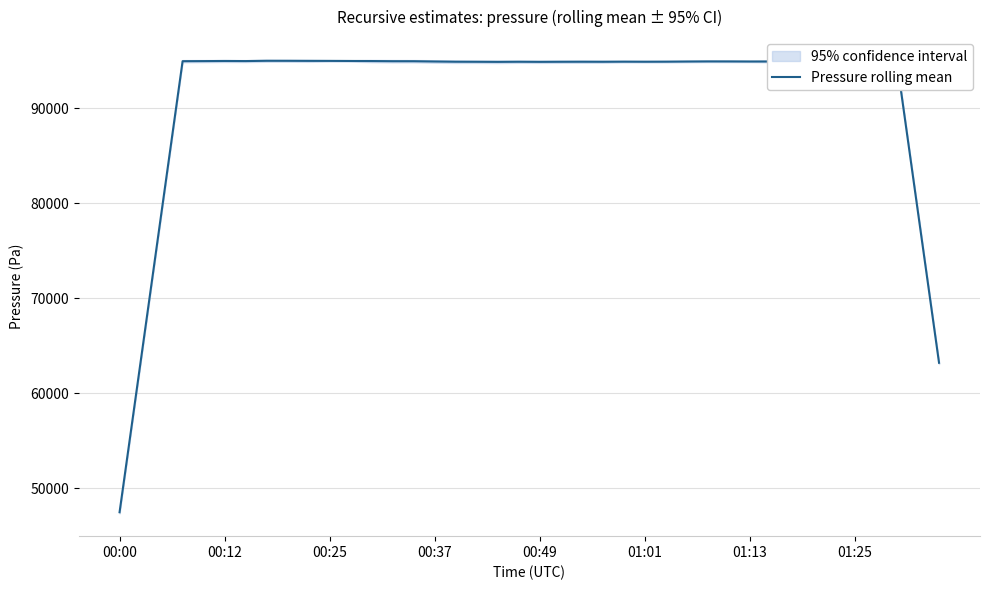

What is the difference between the second highest and minimum values?

47500.5